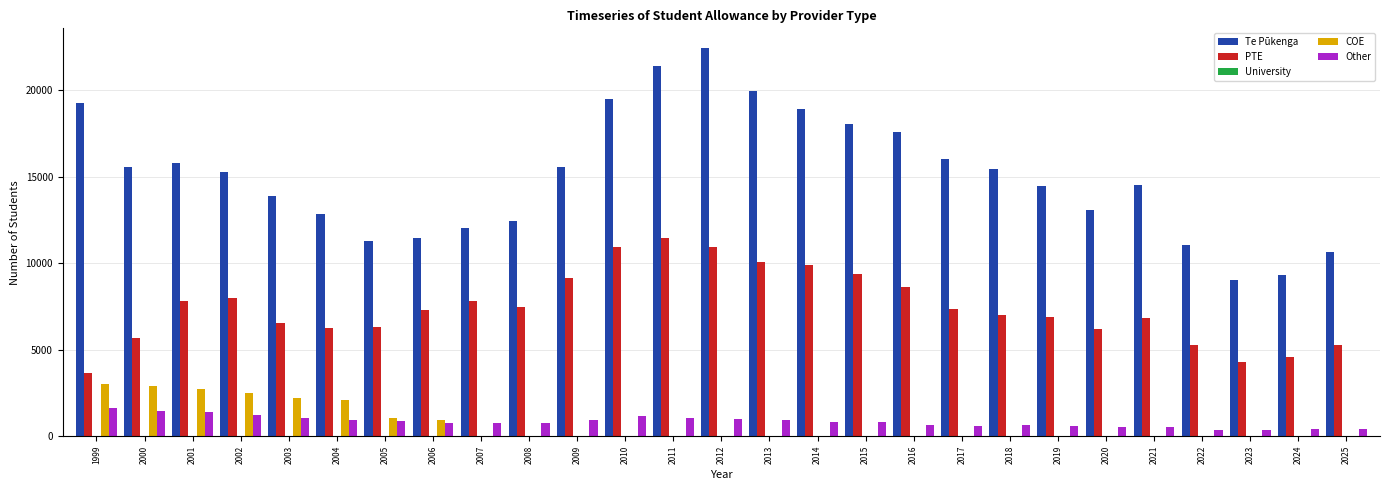

What is the spread (max minus min) of values at 2001?

14388